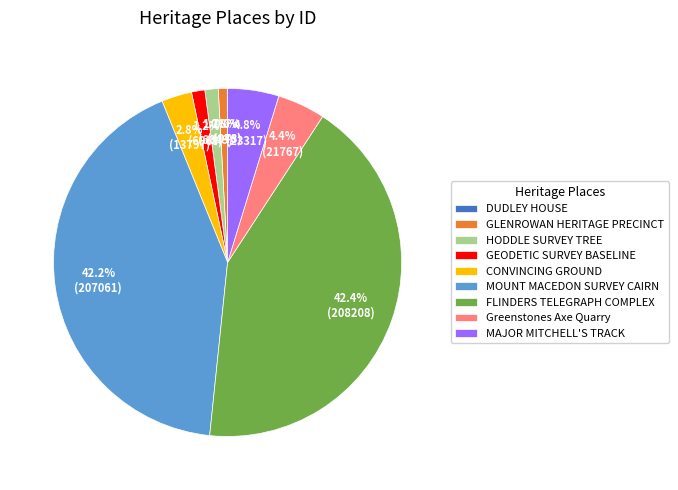

True or false: GEODETIC SURVEY BASELINE accounts for 15% of the total.

False